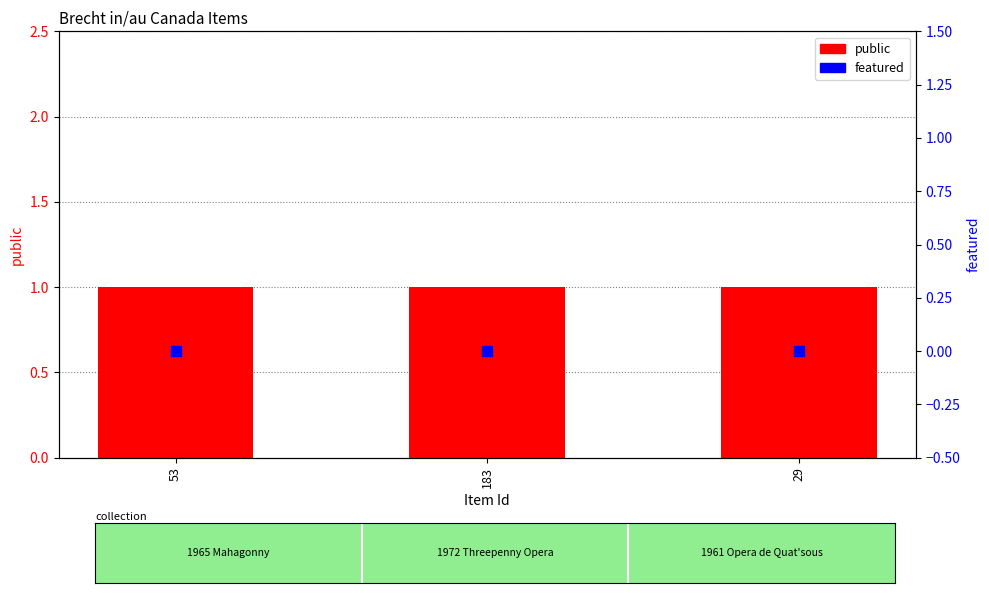

Which series contains the lowest Y value?

featured